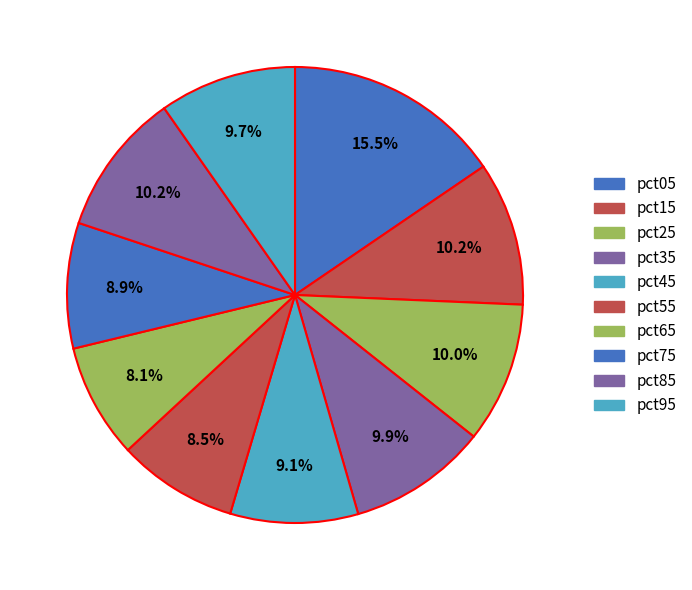

Is there any slice that represents more than half of the pie?

No